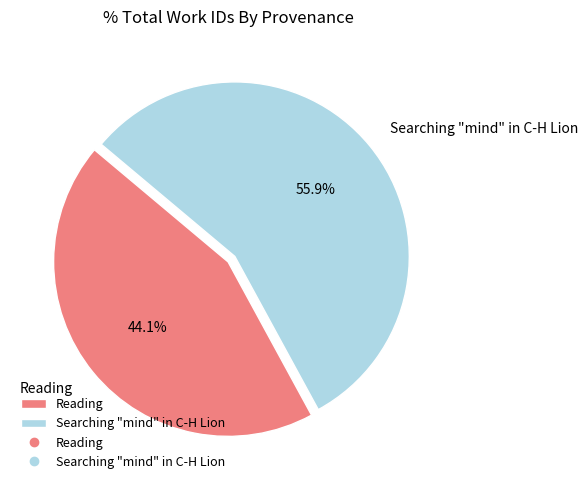

The Reading slice represents 32% of the pie. True or false?

False